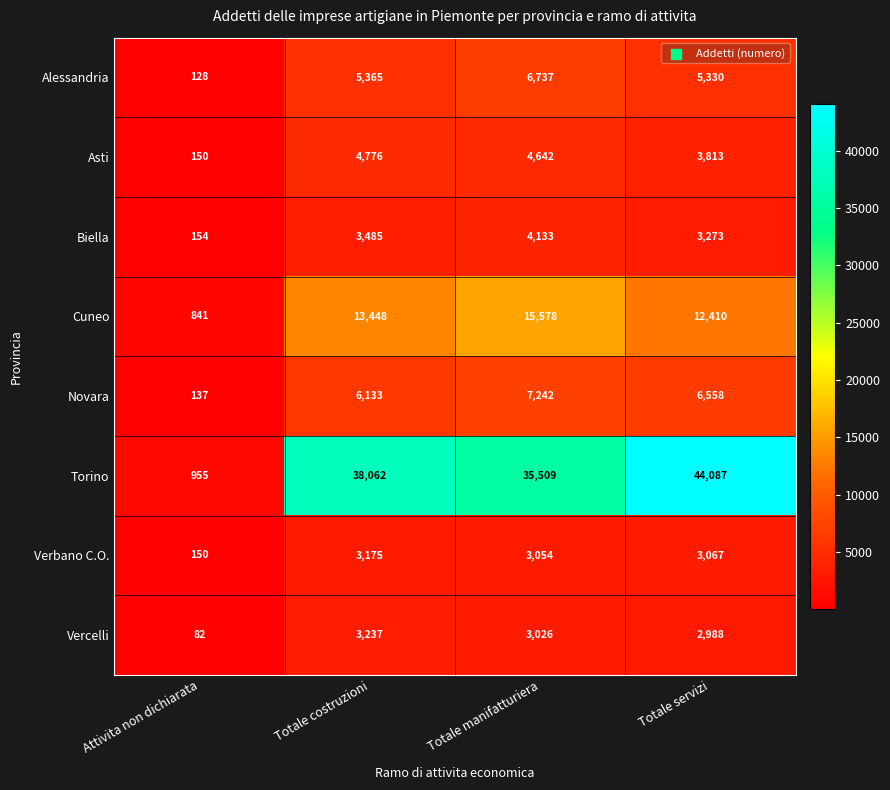

What is the approximate value of Torino at Totale costruzioni, to the nearest 50?

38050